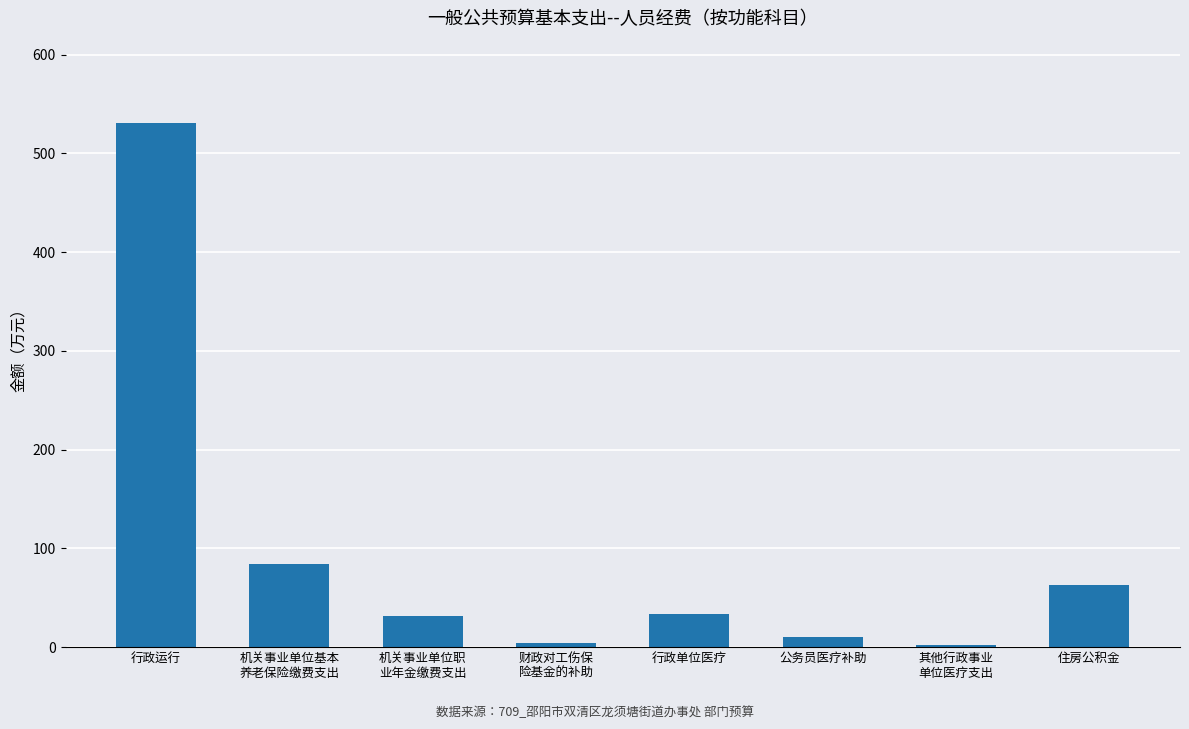

Which category has the highest value across all series?

行政运行